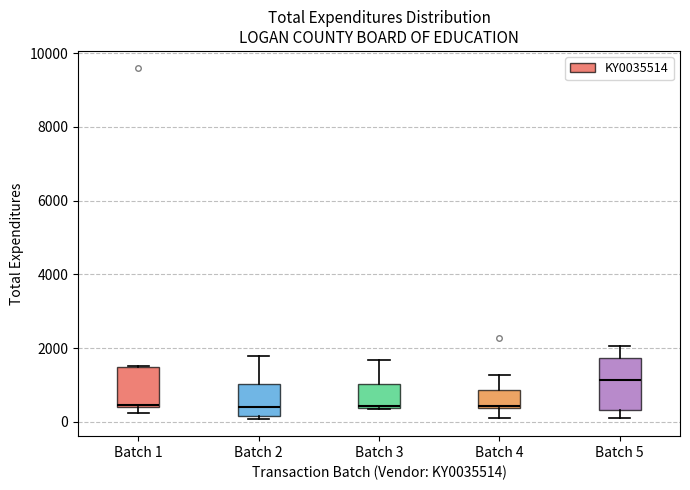

Reading left to right, transcribe this box plot: for each box, give where its median line is, the range the box spans, and where its two whiskers end, as read against the y-axis. The values are not printed on the chart, so give them approximately, as read against the axis.

Batch 1: median 400, box 400 to 1400, whiskers 200 to 1600
Batch 2: median 400, box 200 to 1000, whiskers 0 to 1800
Batch 3: median 400 (just above the box's lower edge), box 400 to 1000, whiskers 400 to 1600
Batch 4: median 400, box 400 to 800, whiskers 0 to 1200
Batch 5: median 1200, box 400 to 1800, whiskers 0 to 2000